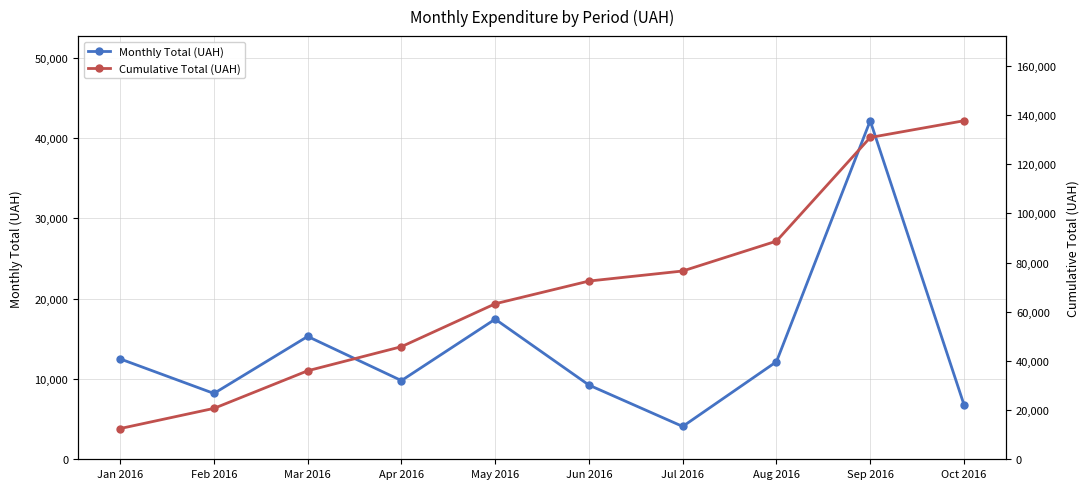

List the series in order of their peak value, lowest first.

Monthly Total (UAH), Cumulative Total (UAH)